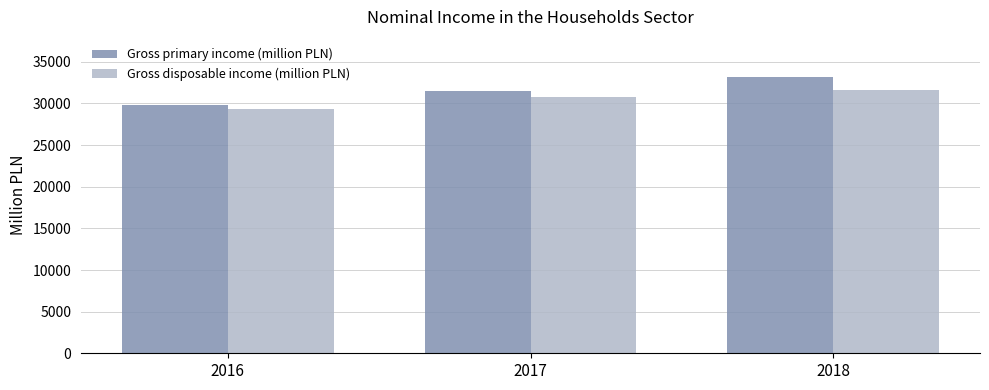

Reading right to left, extract all data points from this chart.

Gross primary income (million PLN): 33205	31511	29869
Gross disposable income (million PLN): 31637	30789	29316